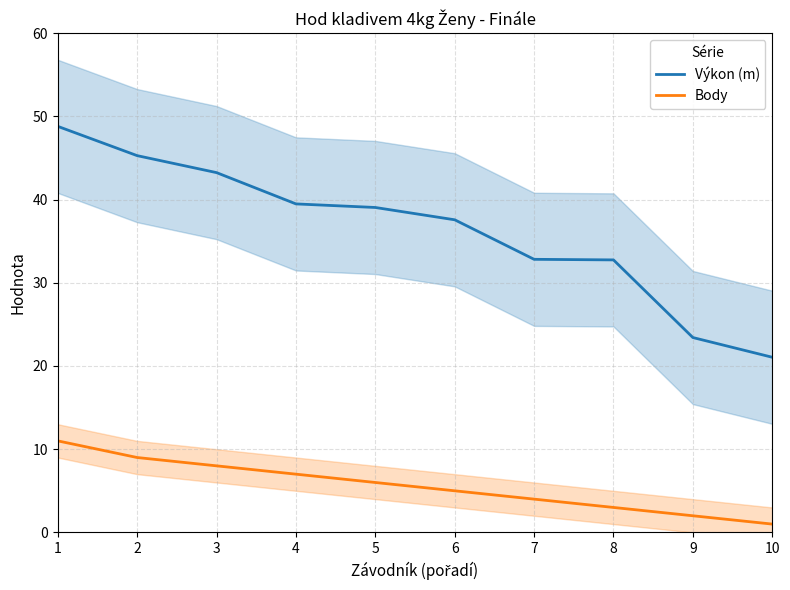

Is this an area chart (filled region under the line)?

No